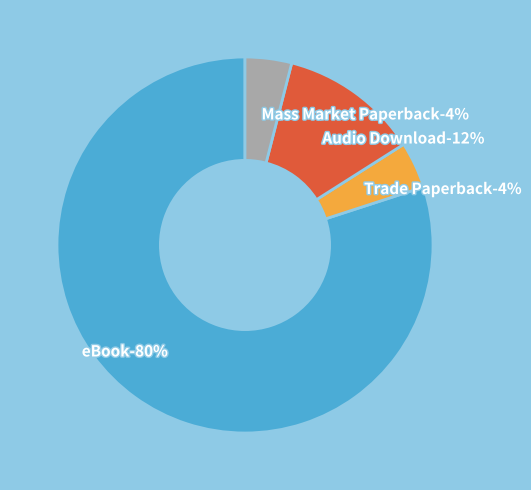

Count the number of slices in the pie.

4